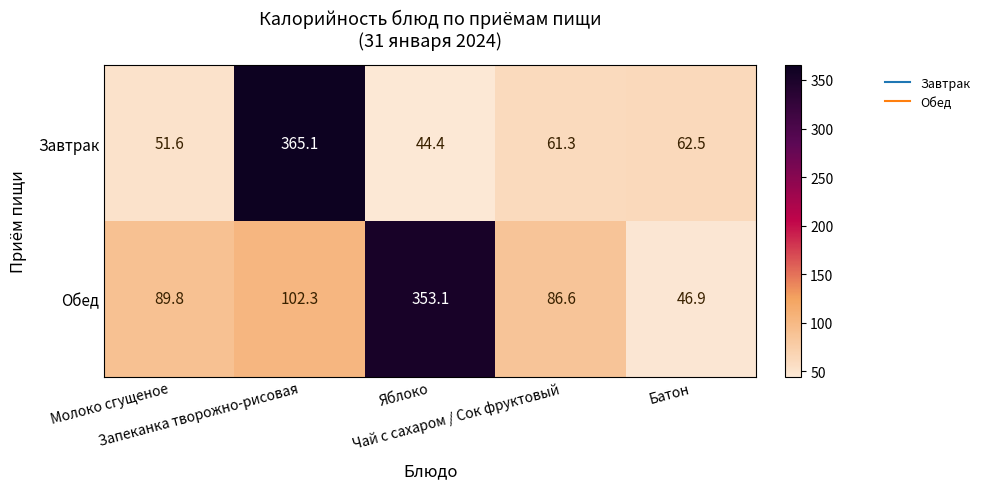

What is the greatest value displayed?

365.1